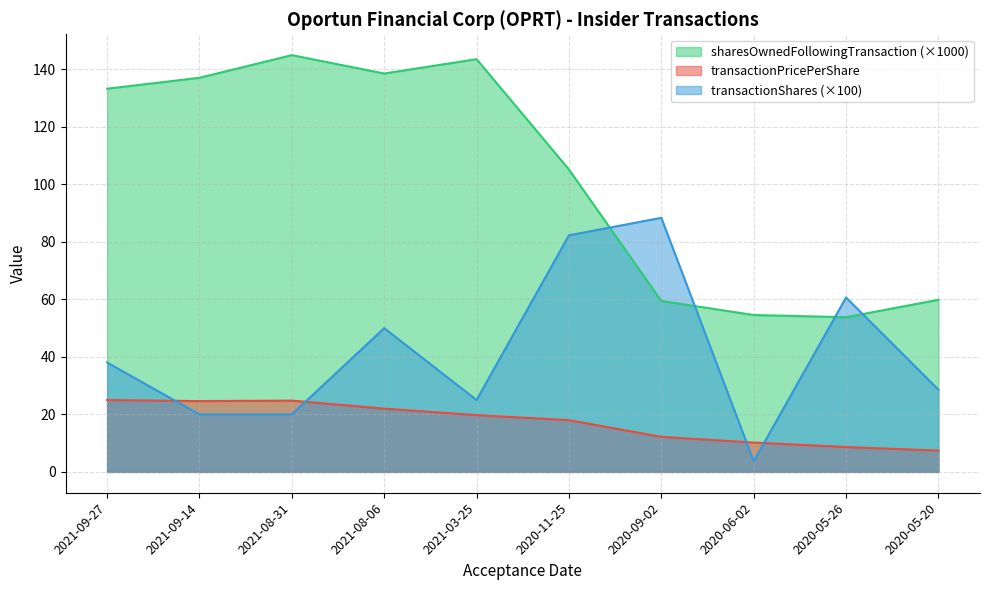

At which label is transactionShares closest to 46?

2021-08-06